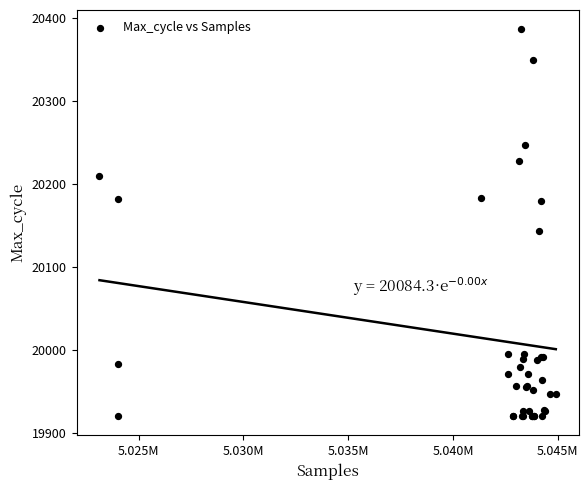

What Y value in the scatter plot is closest to 20153?

20144